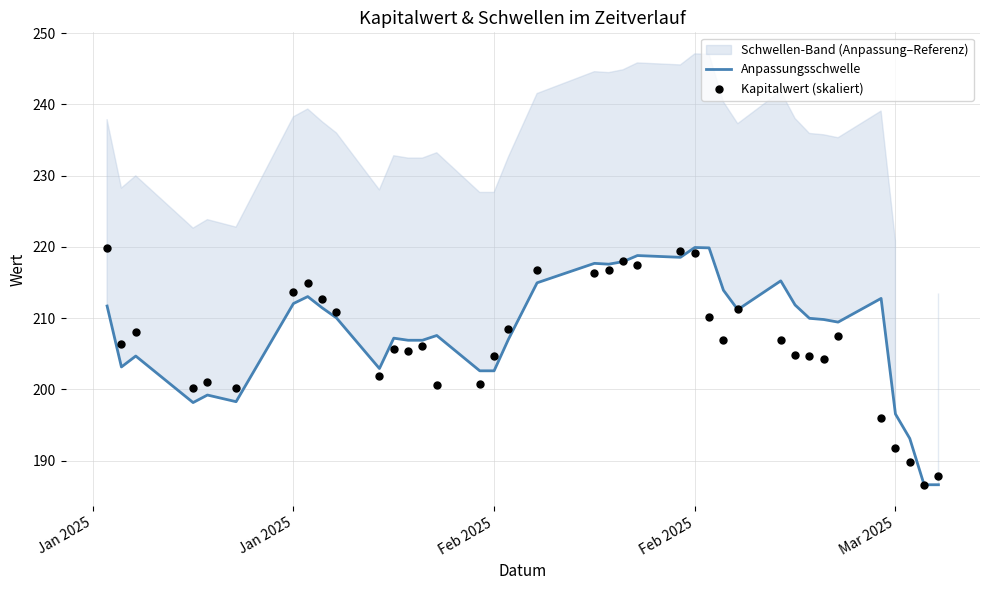

Which series reaches the minimum Y coordinate?

Anpassungsschwelle